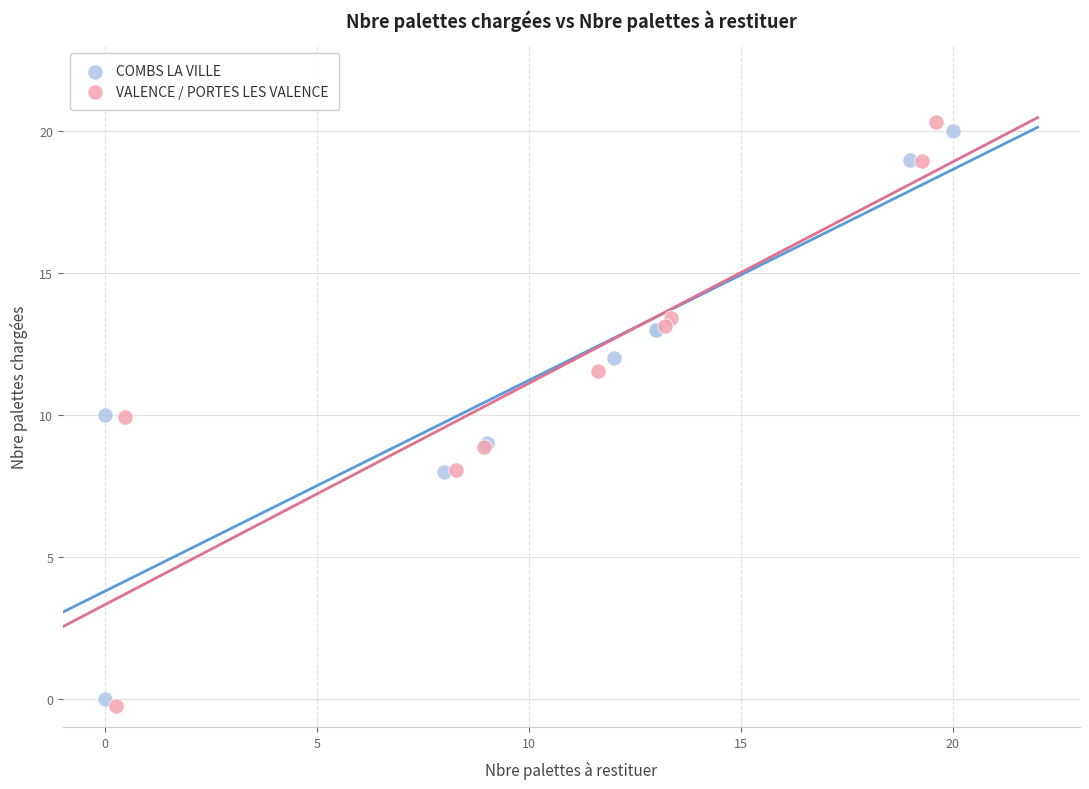

Which series has the largest Y range (max minus min)?

VALENCE / PORTES LES VALENCE